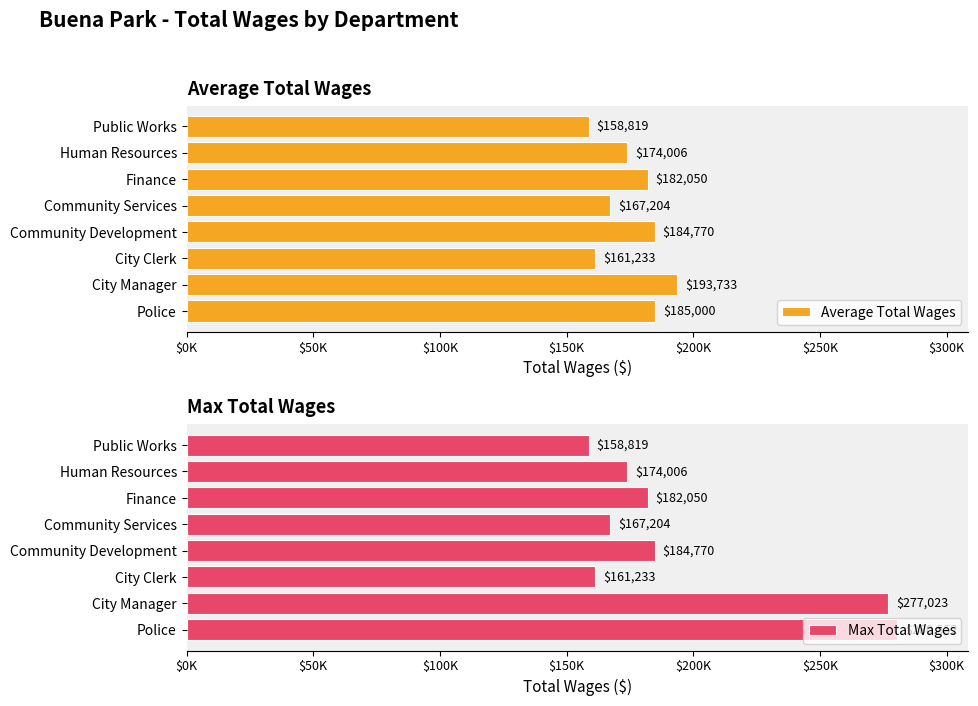

Between Finance and Community Services, which is larger?

Finance